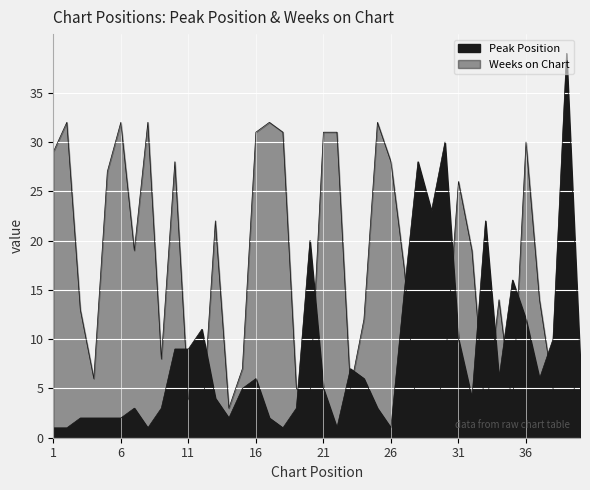

In Peak Position, how many points are lower than both neighbors (excluding endpoints)?

9